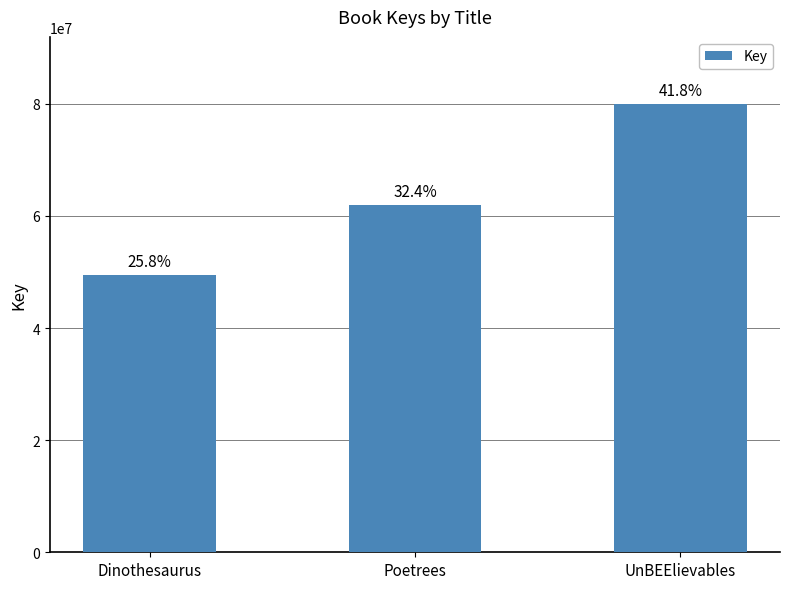

Count the values in the range 49418624 to 79937981.

3